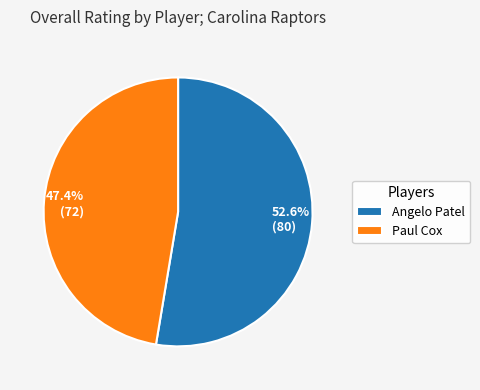

To the nearest percent, what is the difference between the Angelo Patel and Paul Cox slice percentages?

5%